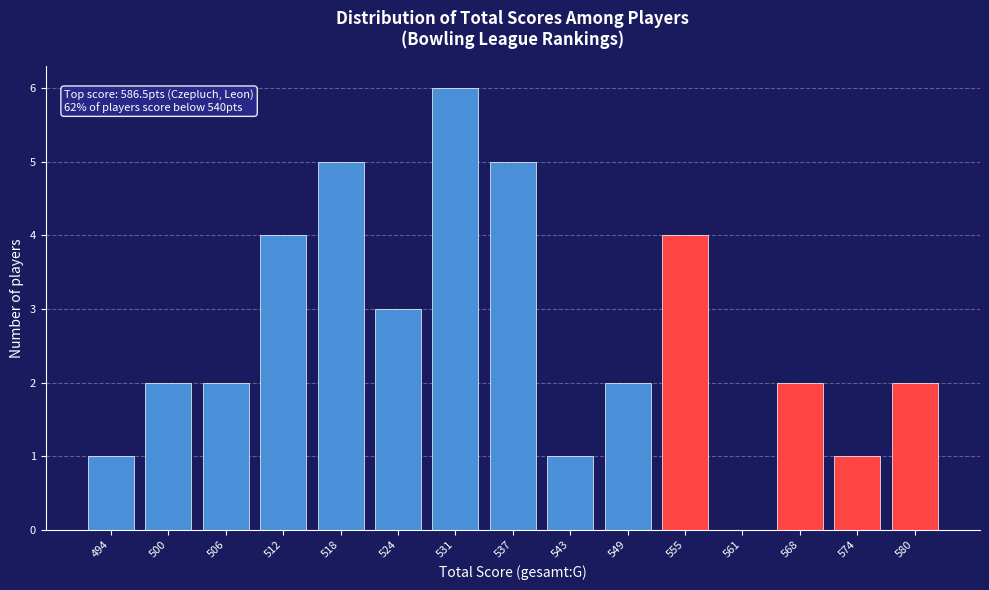

Reading left to right, list all the values displayed in this chart.

494=1	500=2	506=2	512=4	518=5	524=3	531=6	537=5	543=1	549=2	555=4	561=0	568=2	574=1	580=2